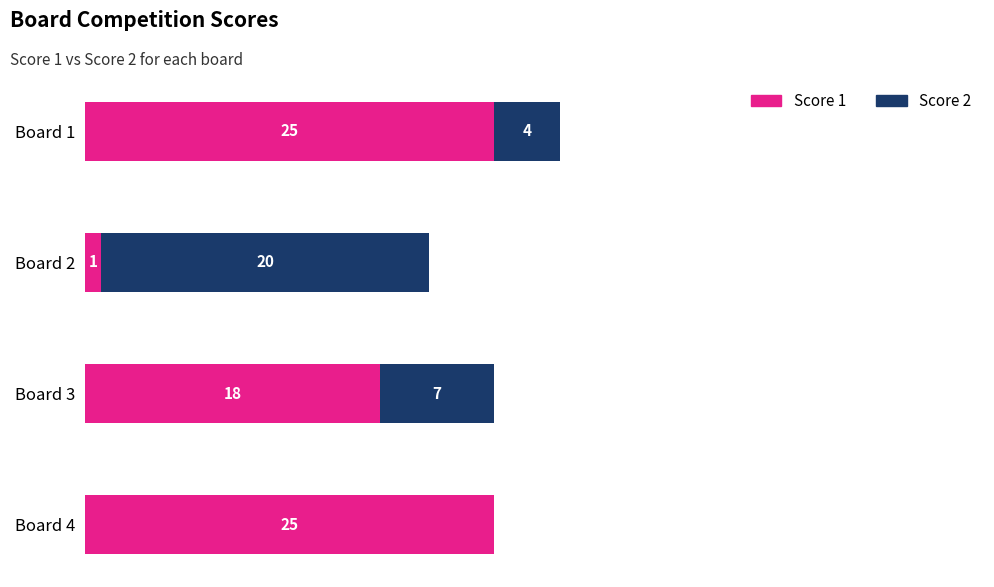

At which category is the sum across all series the highest?

Board 1